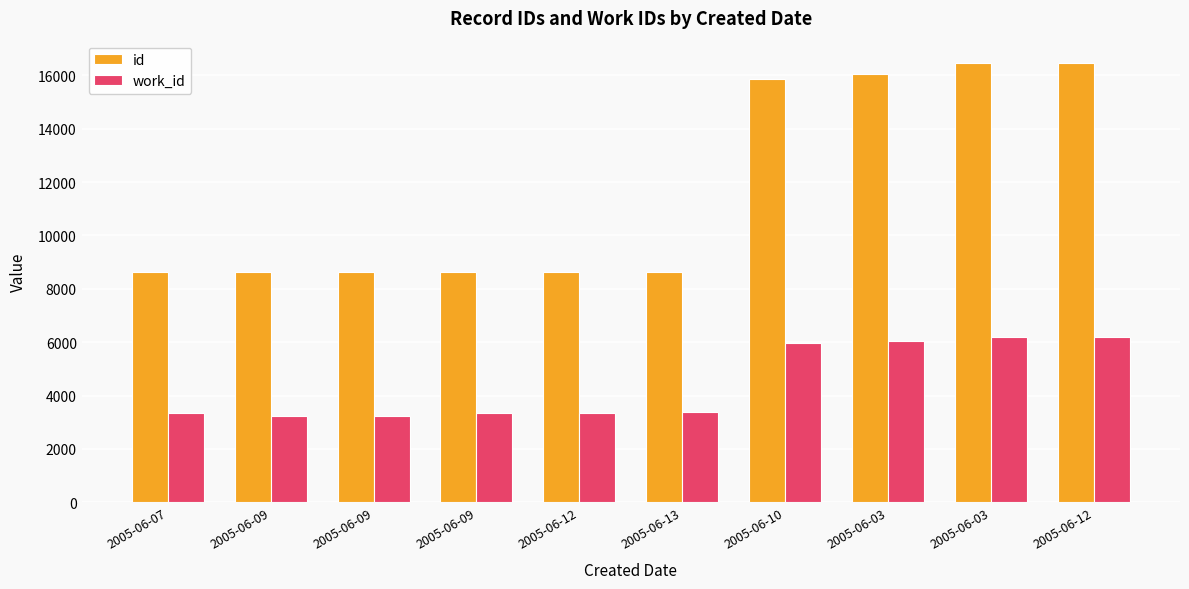

Which series has the largest range (max minus min)?

id